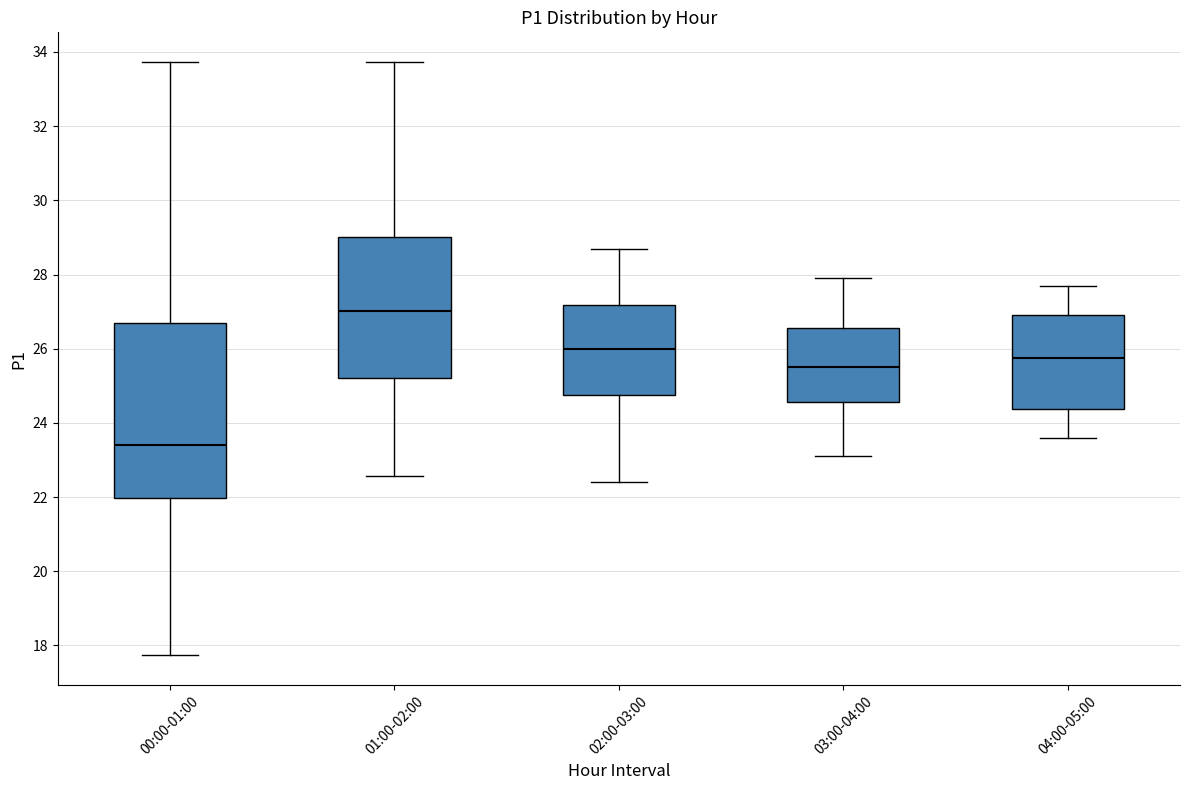

Which box's median line is the highest?

01:00-02:00